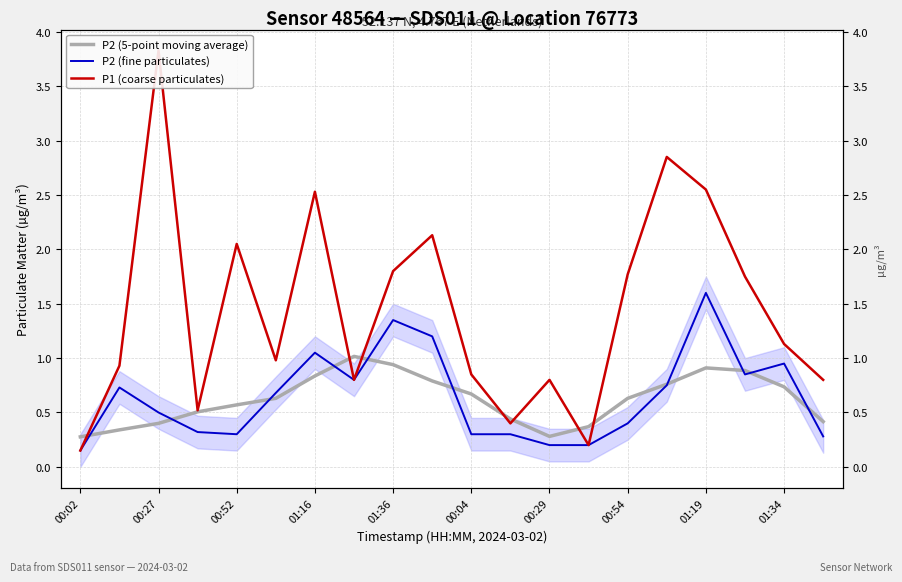

Where is the first local minimum for P2 (5-point moving average)?

00:29